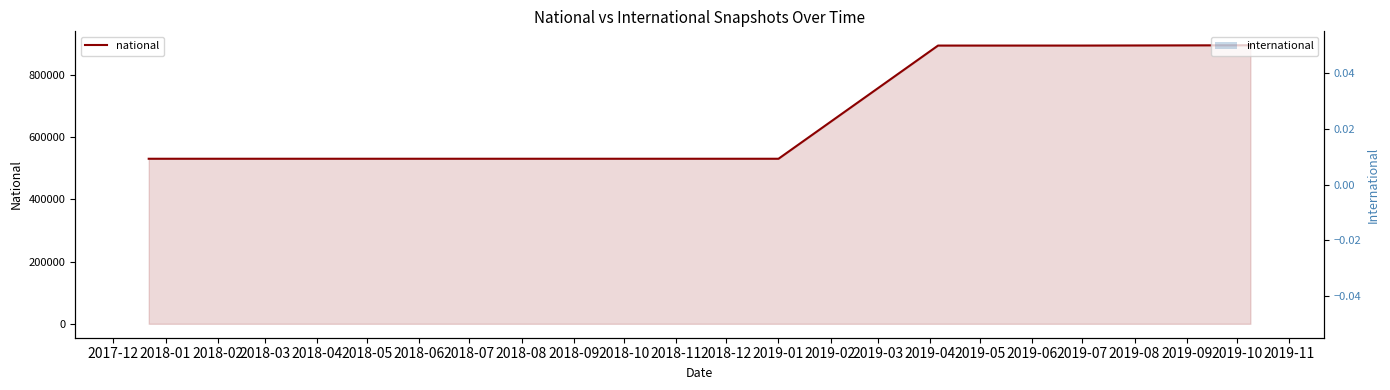

Reading right to left, what are all the values shown in this chart?

national: 895548	894584	894584	530649	530649	530649	530649	530649
international: 0	0	0	0	0	0	0	0